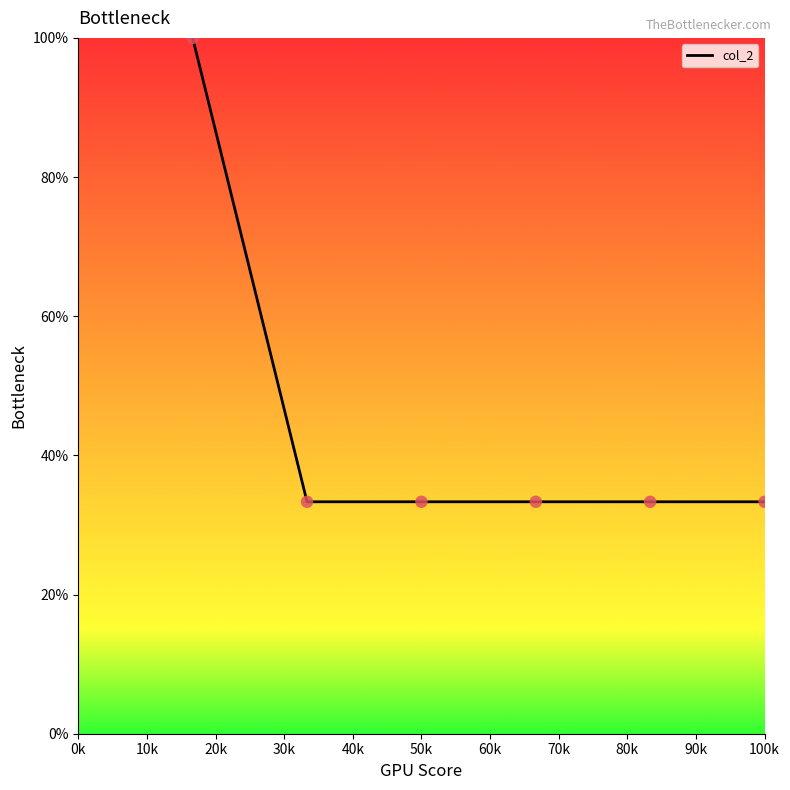

True or false: the data has more than 2 interior local peaks.

False